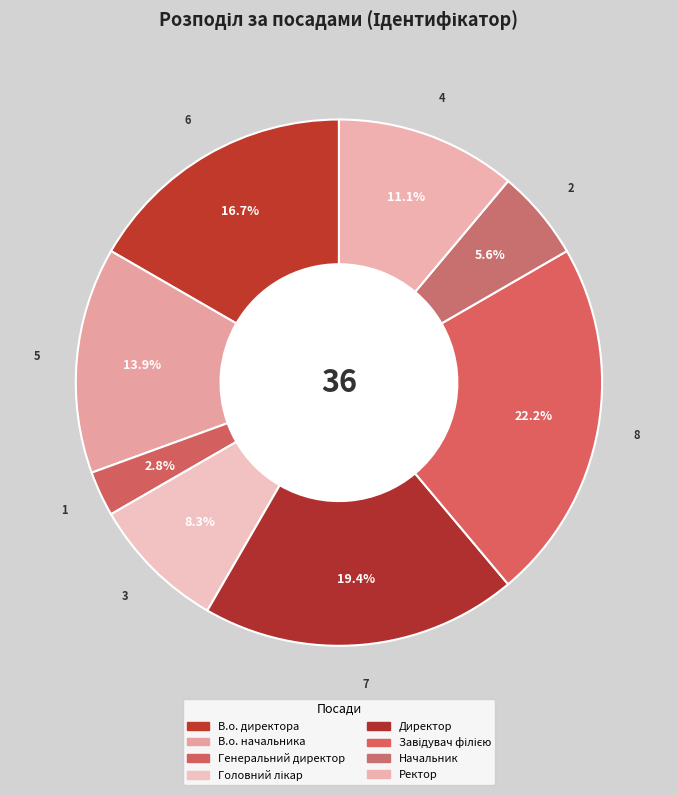

What is the ratio of the value at В.о. начальника to the value at В.о. директора?

0.8